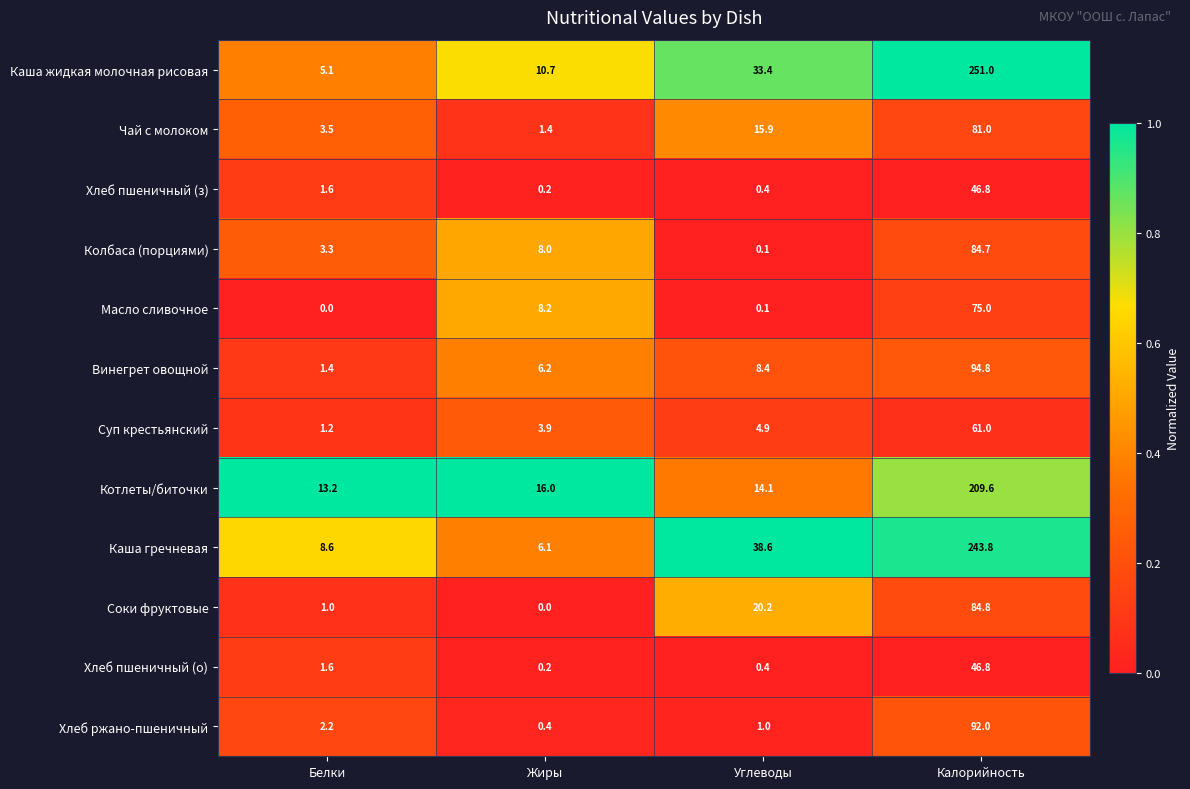

Which series has the largest range (max minus min)?

Каша жидкая молочная рисовая